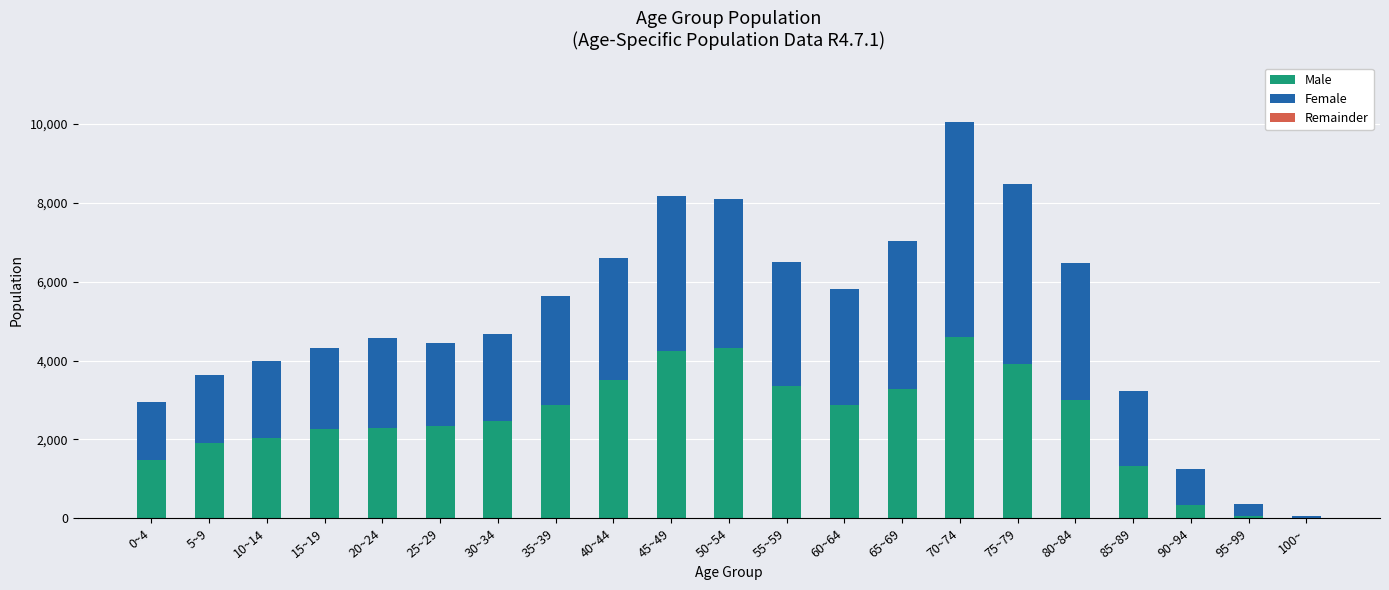

At which category is the sum across all series the highest?

70~74